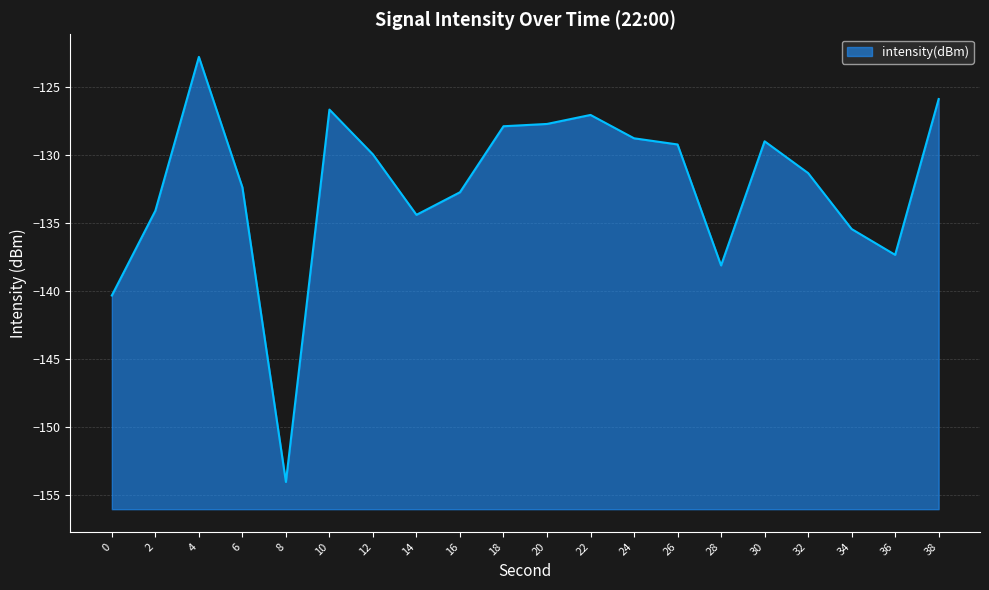

Which label corresponds to the smallest value in the chart?

8